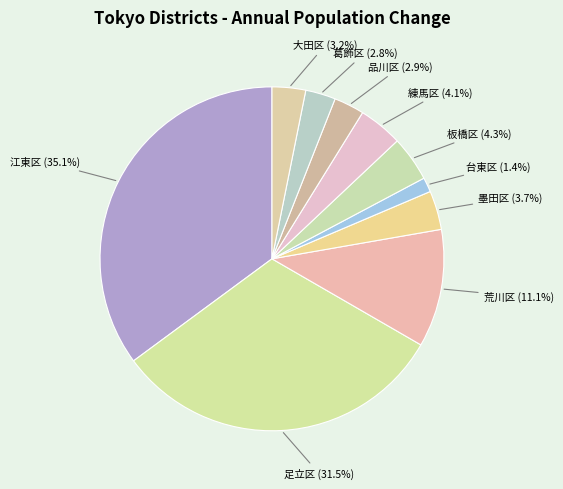

To the nearest percent, what percentage of the pie is 品川区?

3%